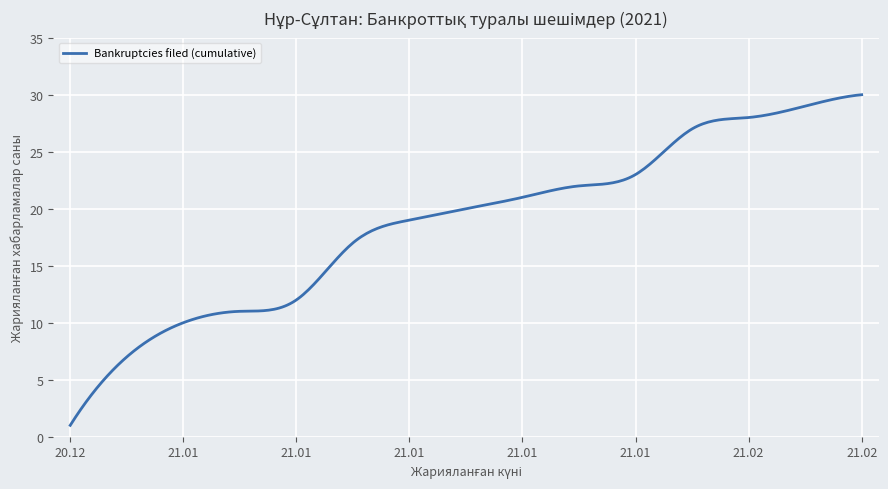

What is the difference between the maximum and minimum values?

29.0